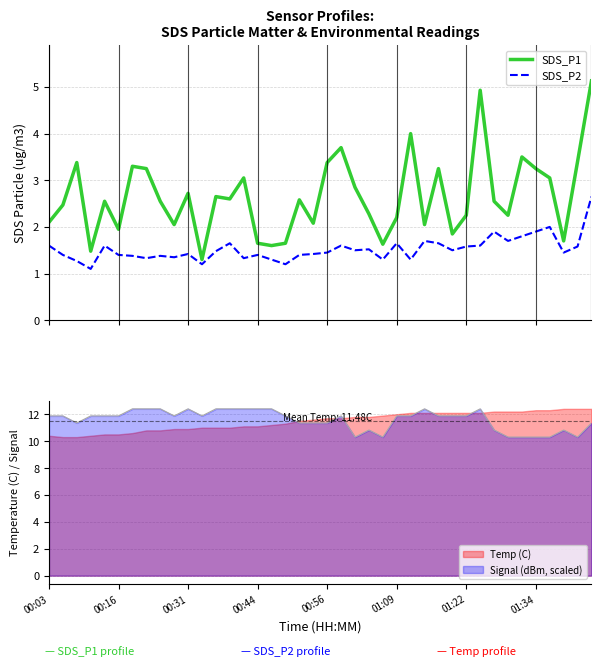

What is the sum of all SDS_P2 values?

60.9